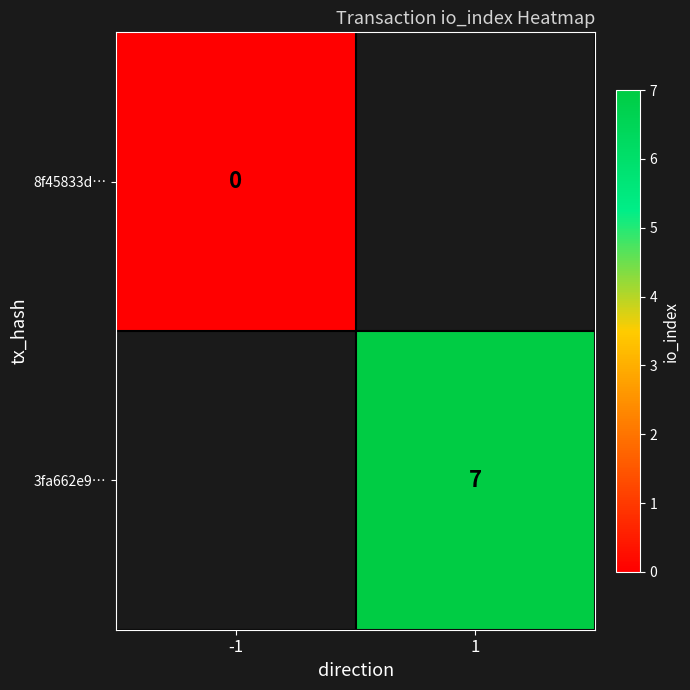

The 3fa662e9… series shows 7 at 1. True or false?

True